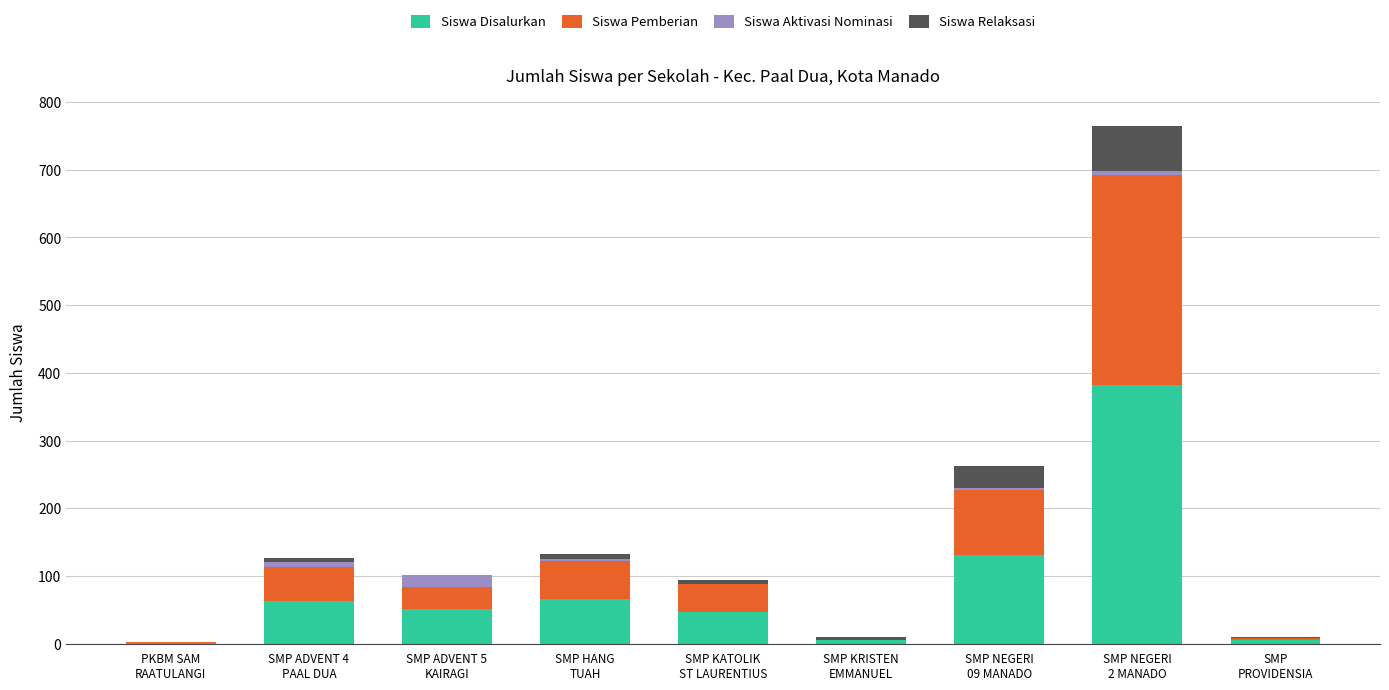

What are all the series names shown in the legend?

Siswa Disalurkan, Siswa Pemberian, Siswa Aktivasi Nominasi, Siswa Relaksasi